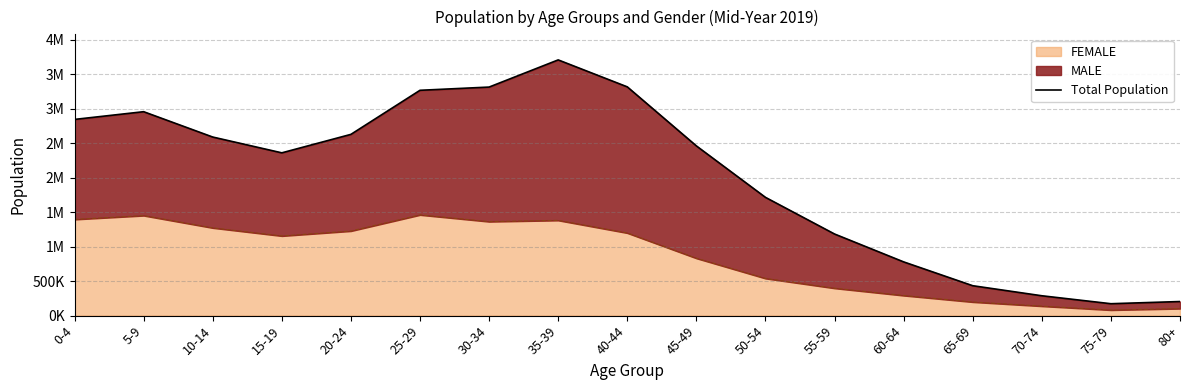

What is the sum of the values at 75-79 and 30-34?

3486213